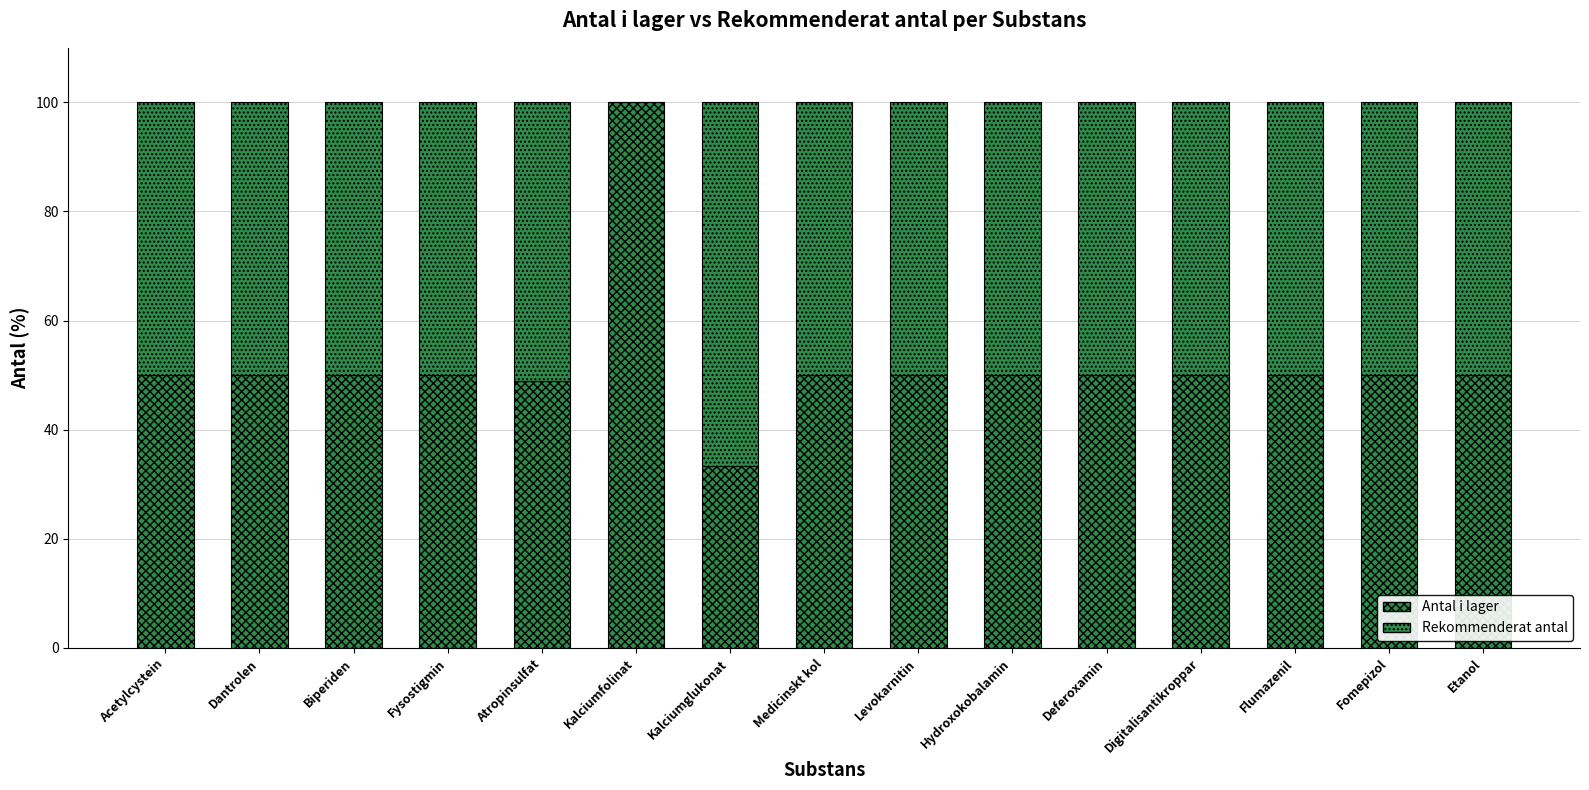

Are the bars grouped side by side (vs. stacked)?

No